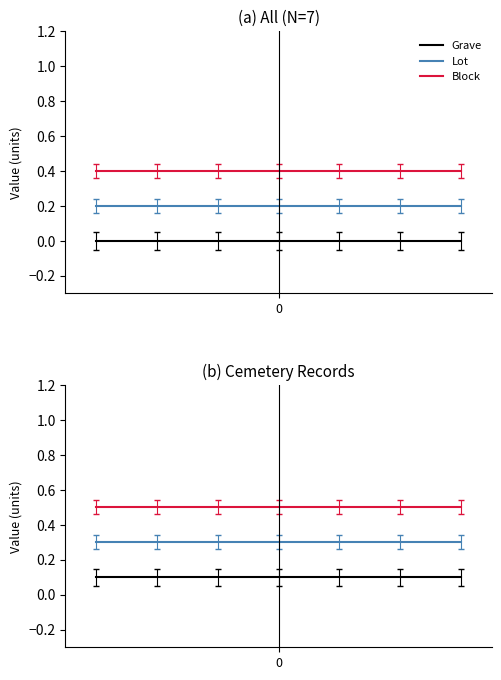

Reading left to right, extract all data points from this chart.

Grave: 0.1	0.1	0.1	0.1	0.1	0.1	0.1
Lot: 0.3	0.3	0.3	0.3	0.3	0.3	0.3
Block: 0.5	0.5	0.5	0.5	0.5	0.5	0.5